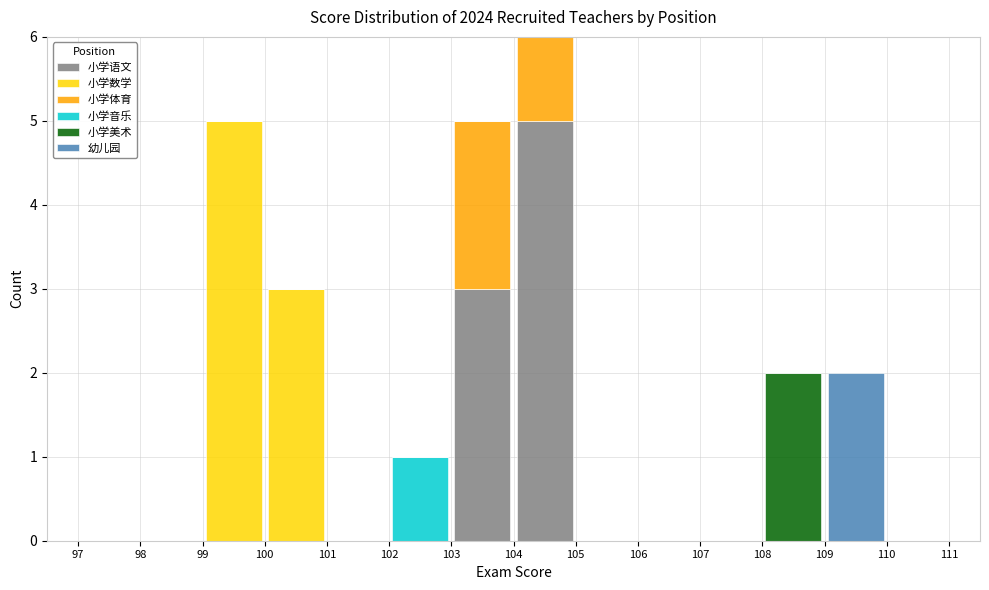

Reading left to right, transcribe this chart: for each stacked bar, give the range it covers on the x-axis and its total height. The values are not printed on the chart, so give them approximately, as read against the axis.

97 to 98: 0
98 to 99: 0
99 to 100: 5
100 to 101: 3
101 to 102: 0
102 to 103: 1
103 to 104: 5
104 to 105: 6
105 to 106: 0
106 to 107: 0
107 to 108: 0
108 to 109: 2
109 to 110: 2
110 to 111: 0